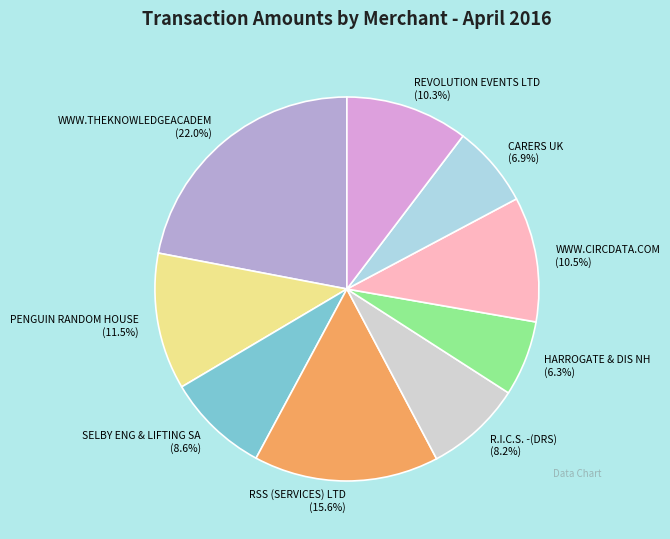

To the nearest percent, what is the difference between the largest and smallest slice percentages?

16%